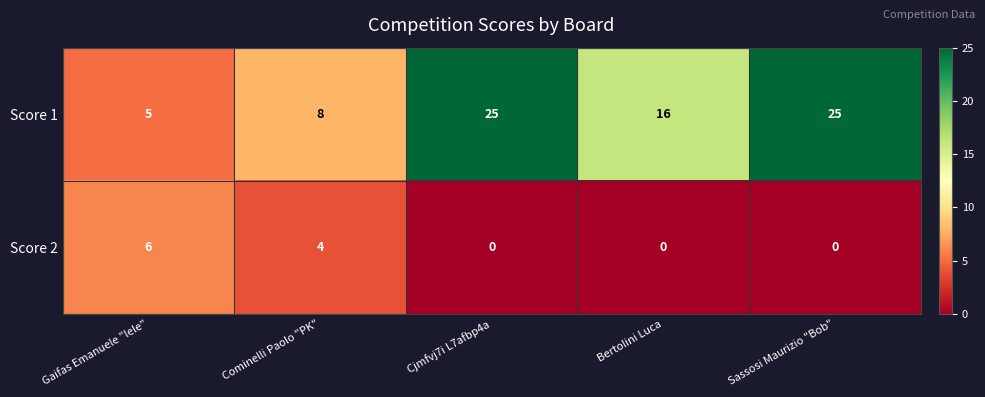

How many distinct data groups are displayed?

2